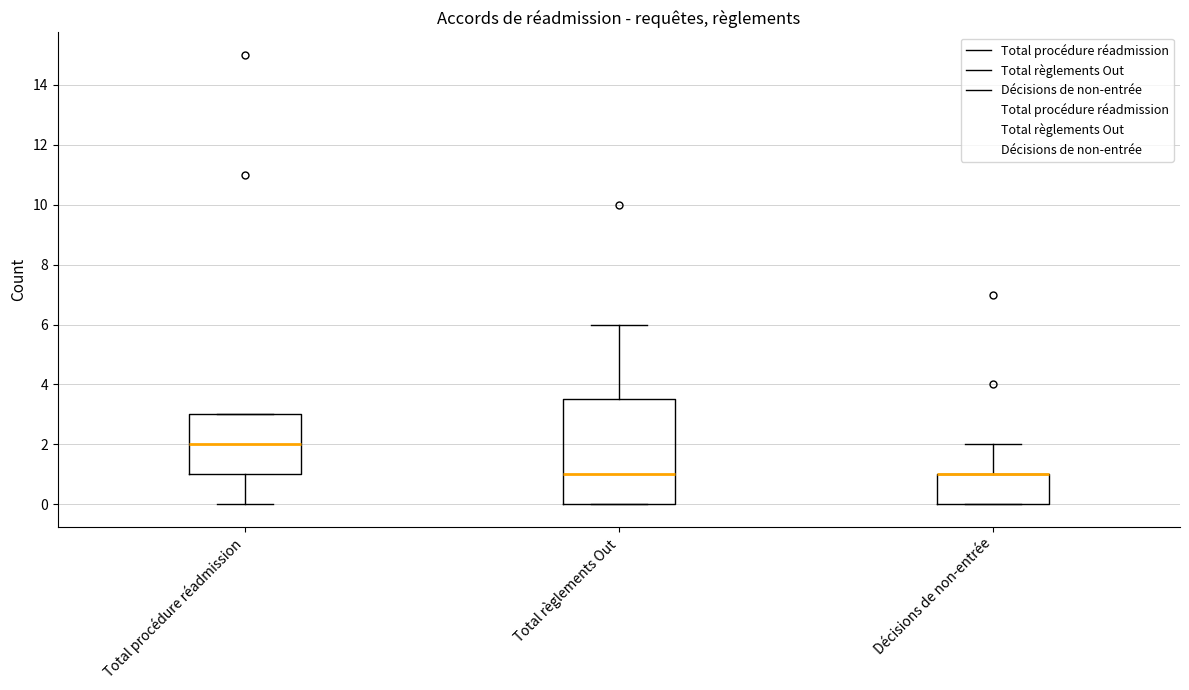

Comparing the boxes themselves (not the whiskers), which one is the tallest?

Total règlements Out